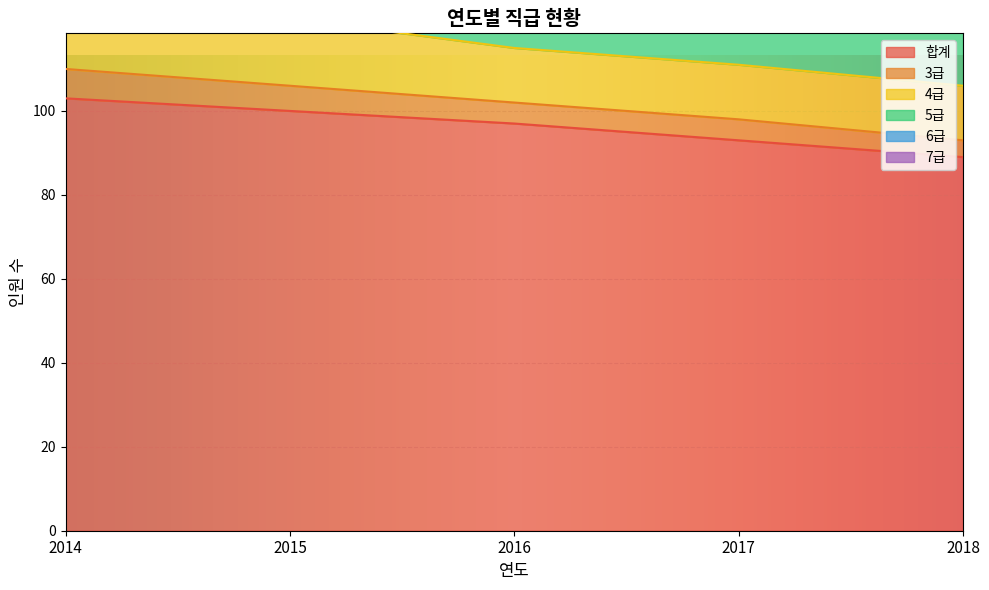

How many 7급 values are between 12 and 14?

4